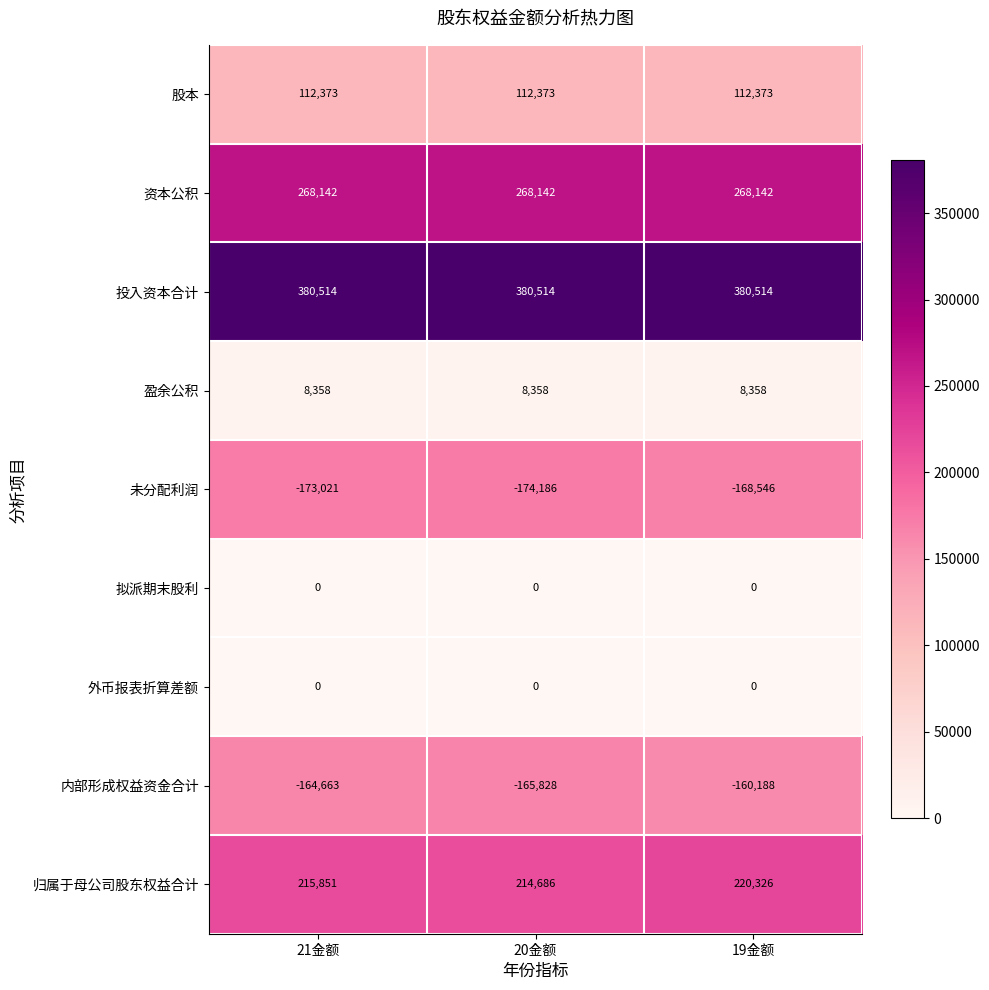

Which category has the highest value in the 内部形成权益资金合计 series?

19金额